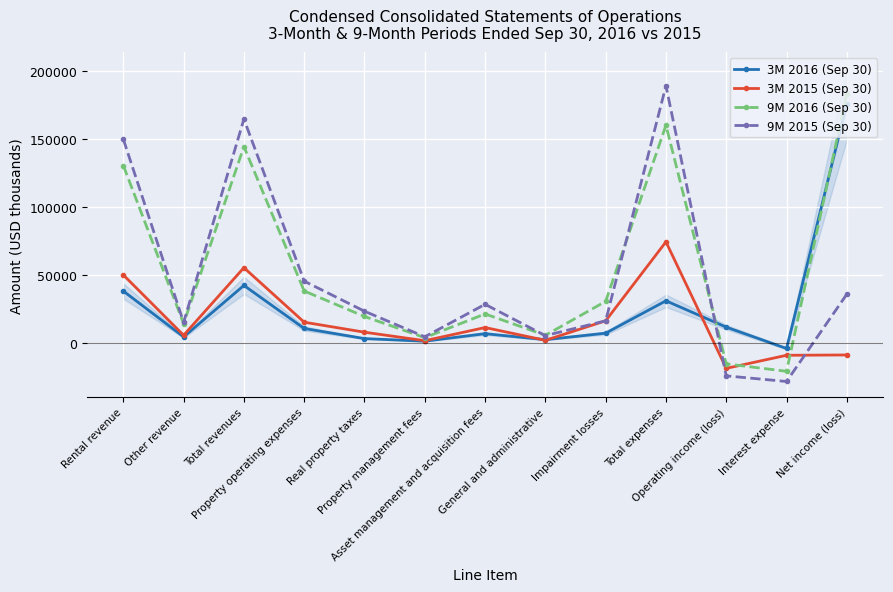

The value of 3M 2016 (Sep 30) at Net income (loss) is 56859. True or false?

False